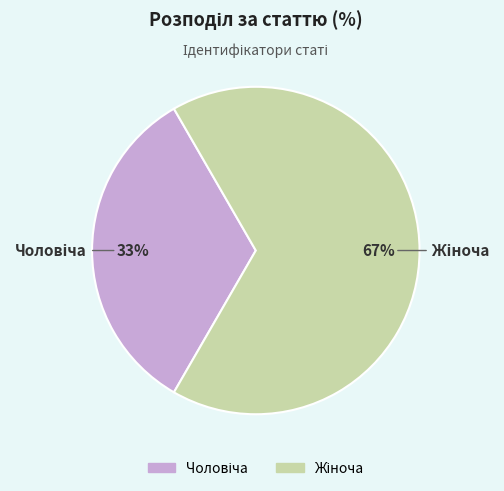

How many segments does this pie chart have?

2